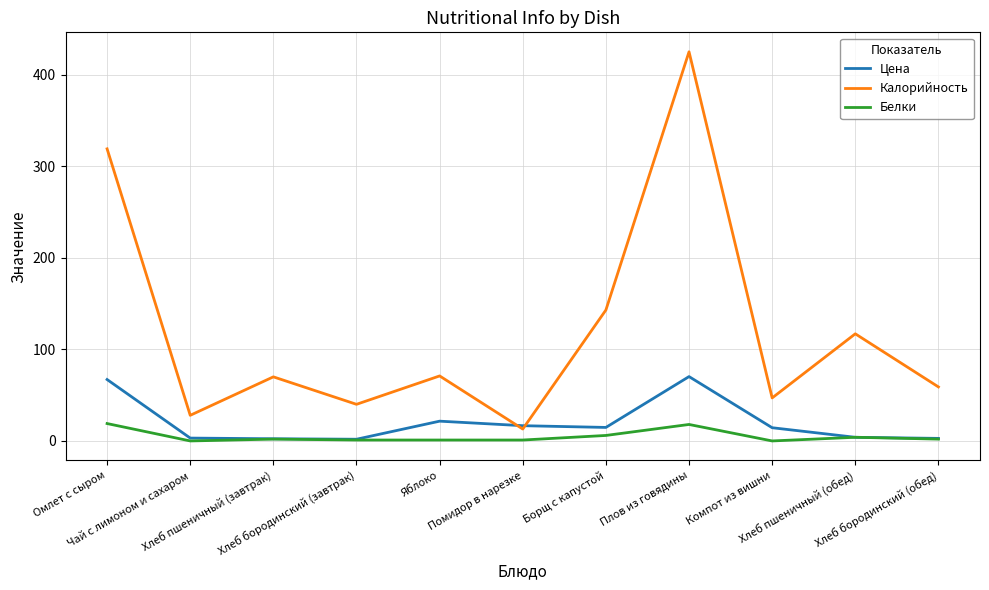

What is the greatest value displayed?

425.0